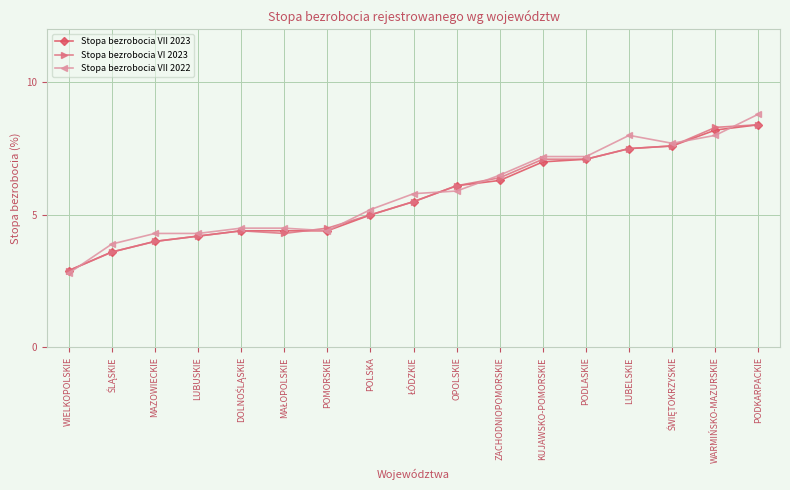

Which series has the largest total across all categories?

Stopa bezrobocia VII 2022